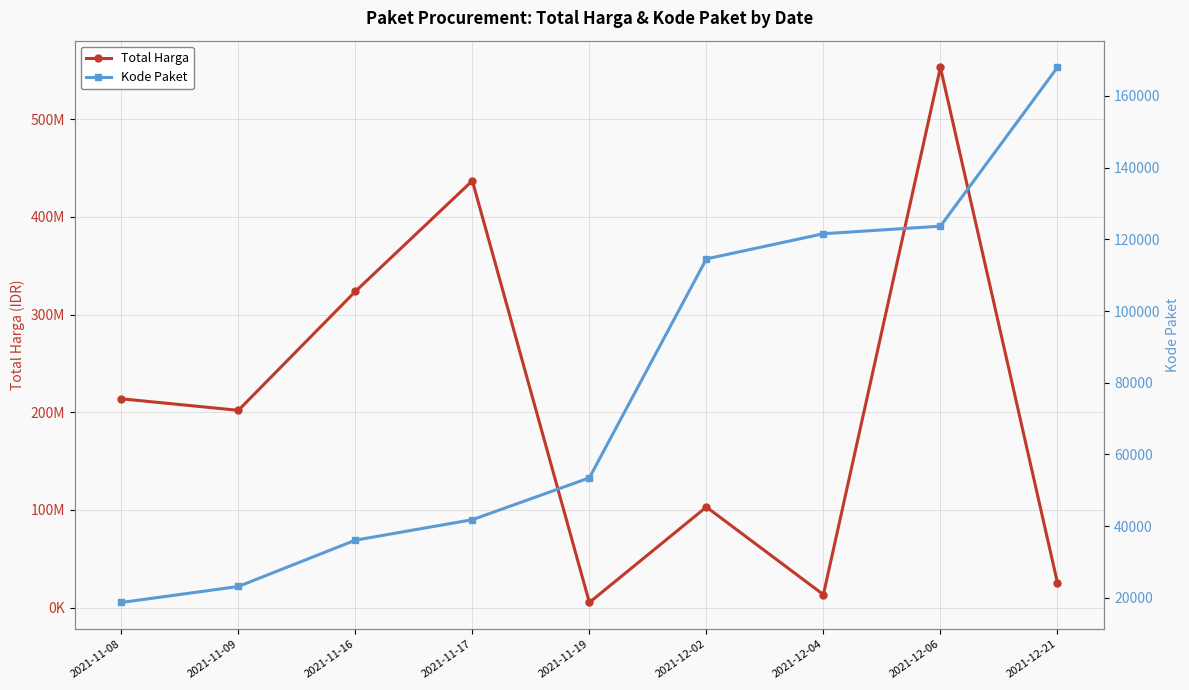

True or false: Kode Paket and Total Harga intersect in this chart.

False